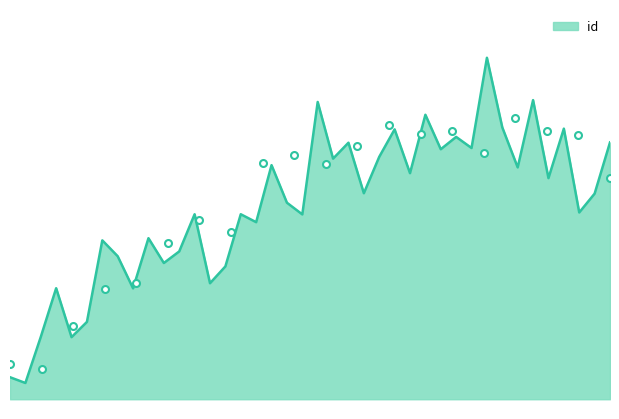

The value at 7587 is 24168. True or false?

True